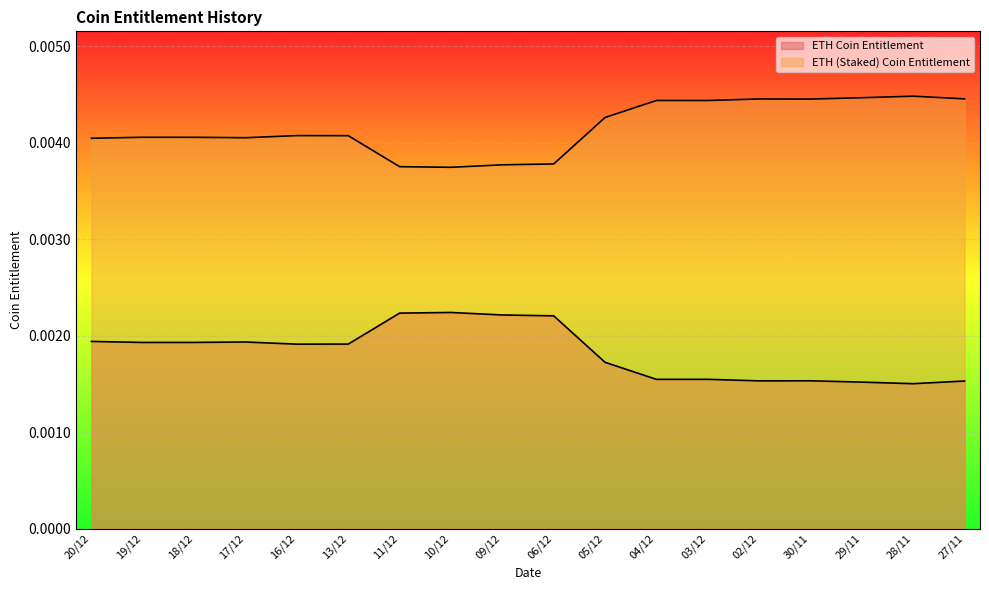

What is the label of the 5th point from the right?

02/12